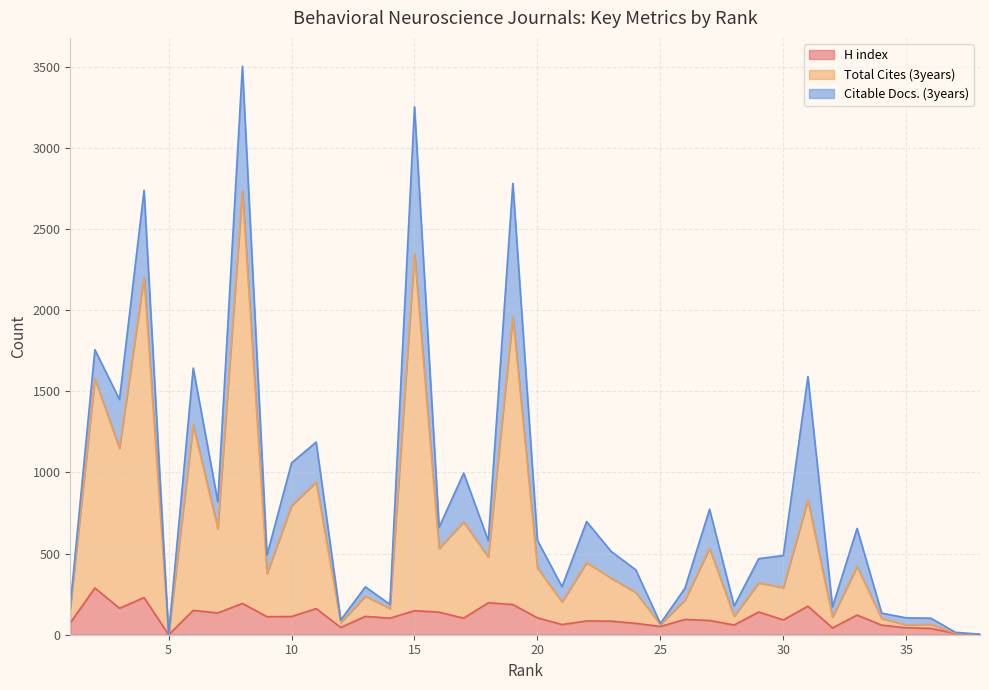

How many data points in Total Cites (3years) are above 376?

18